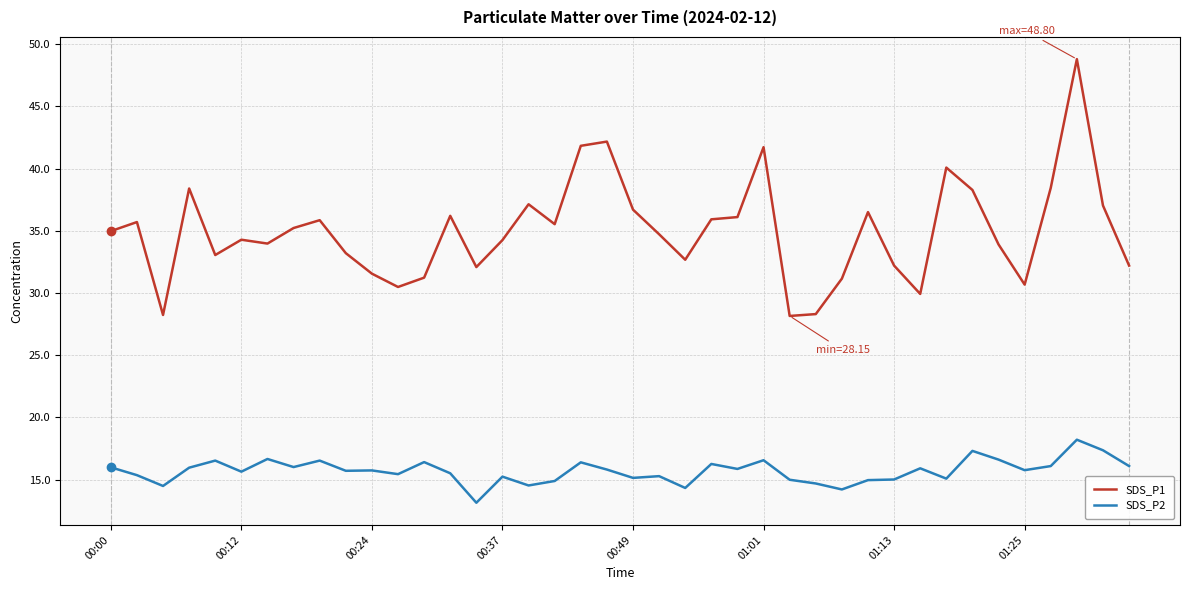

Which series has the largest total across all categories?

SDS_P1